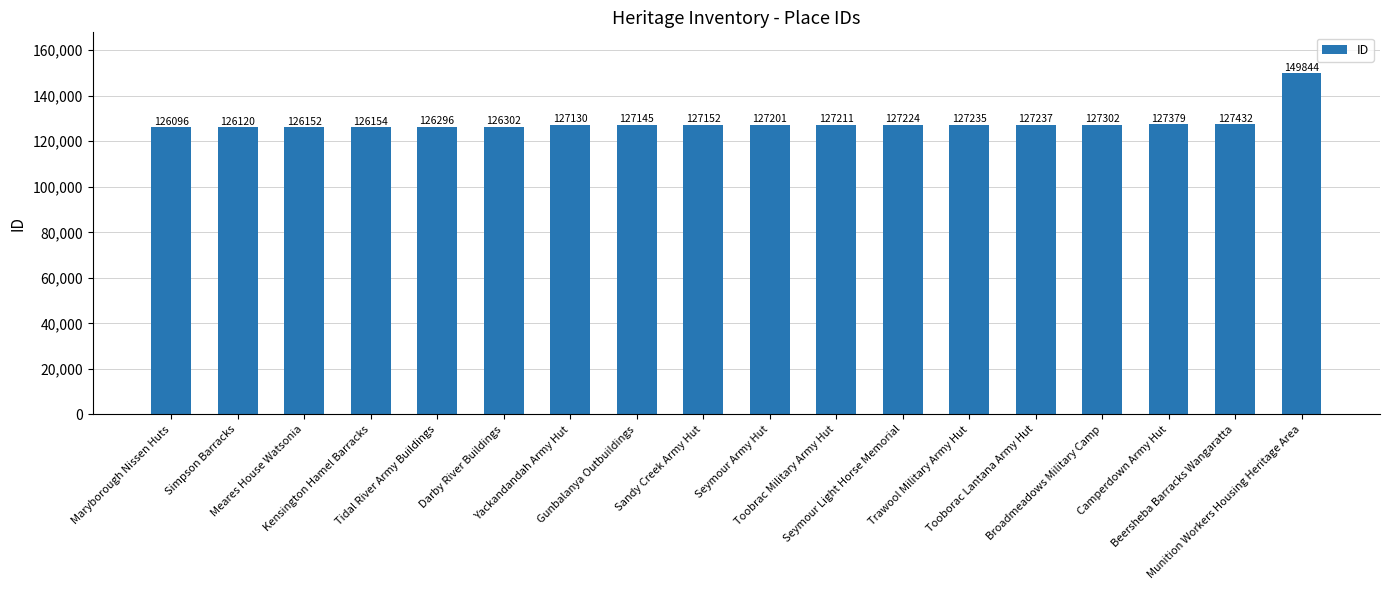

What position from the right is Tooborac Lantana Army Hut?

5